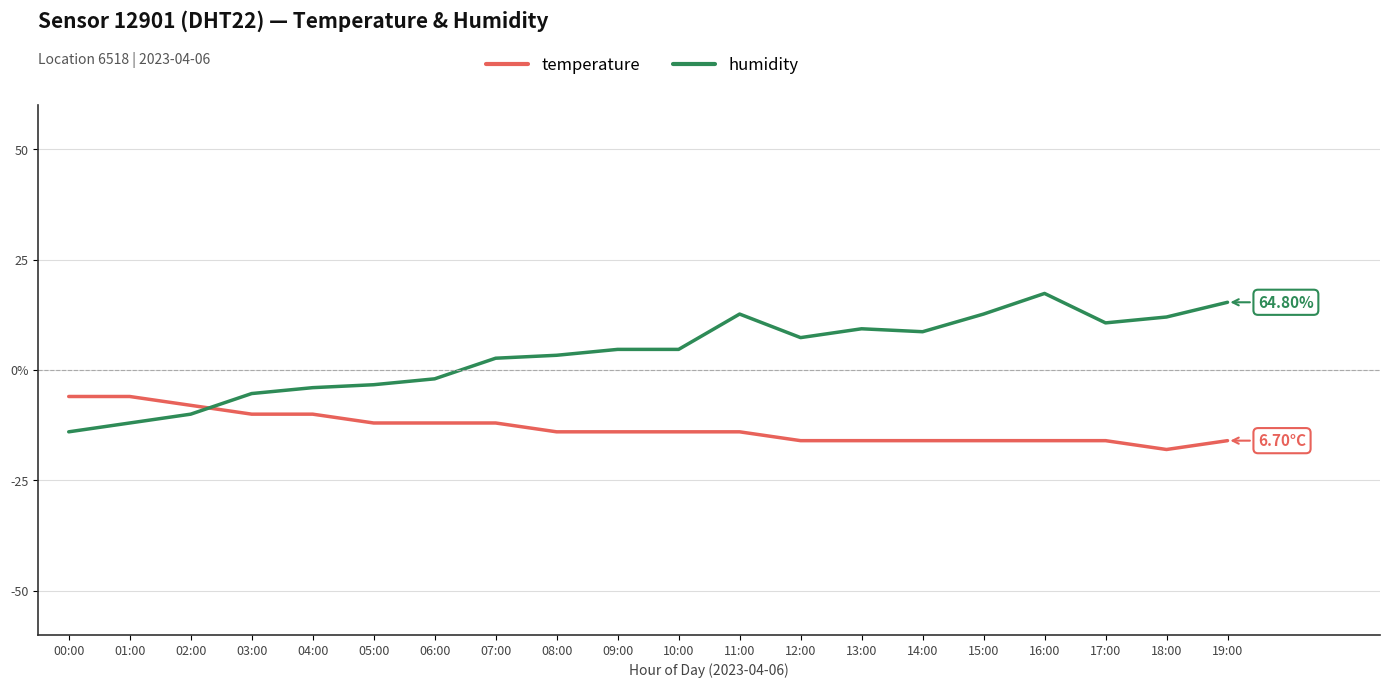

Read the temperature value at 04:00.

-10.0